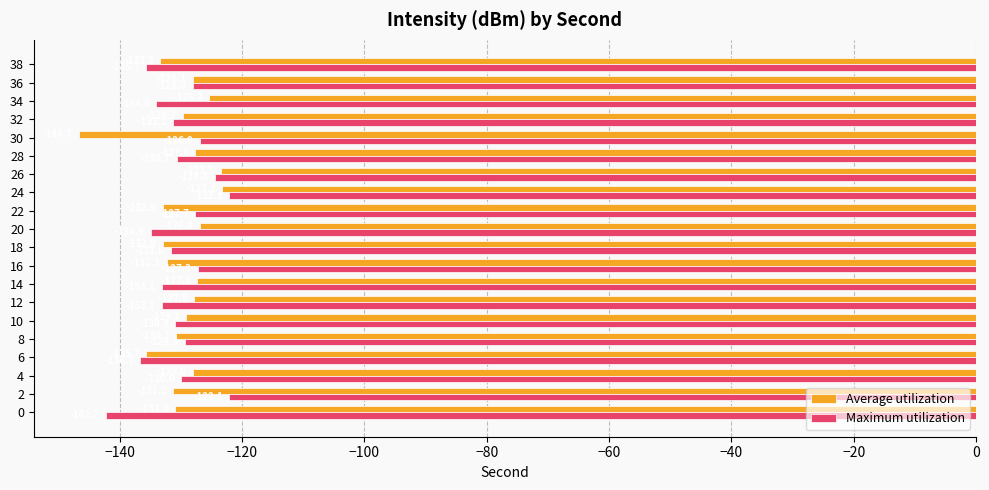

What is the difference between the maximum and second lowest values in the Maximum utilization series?

14.5